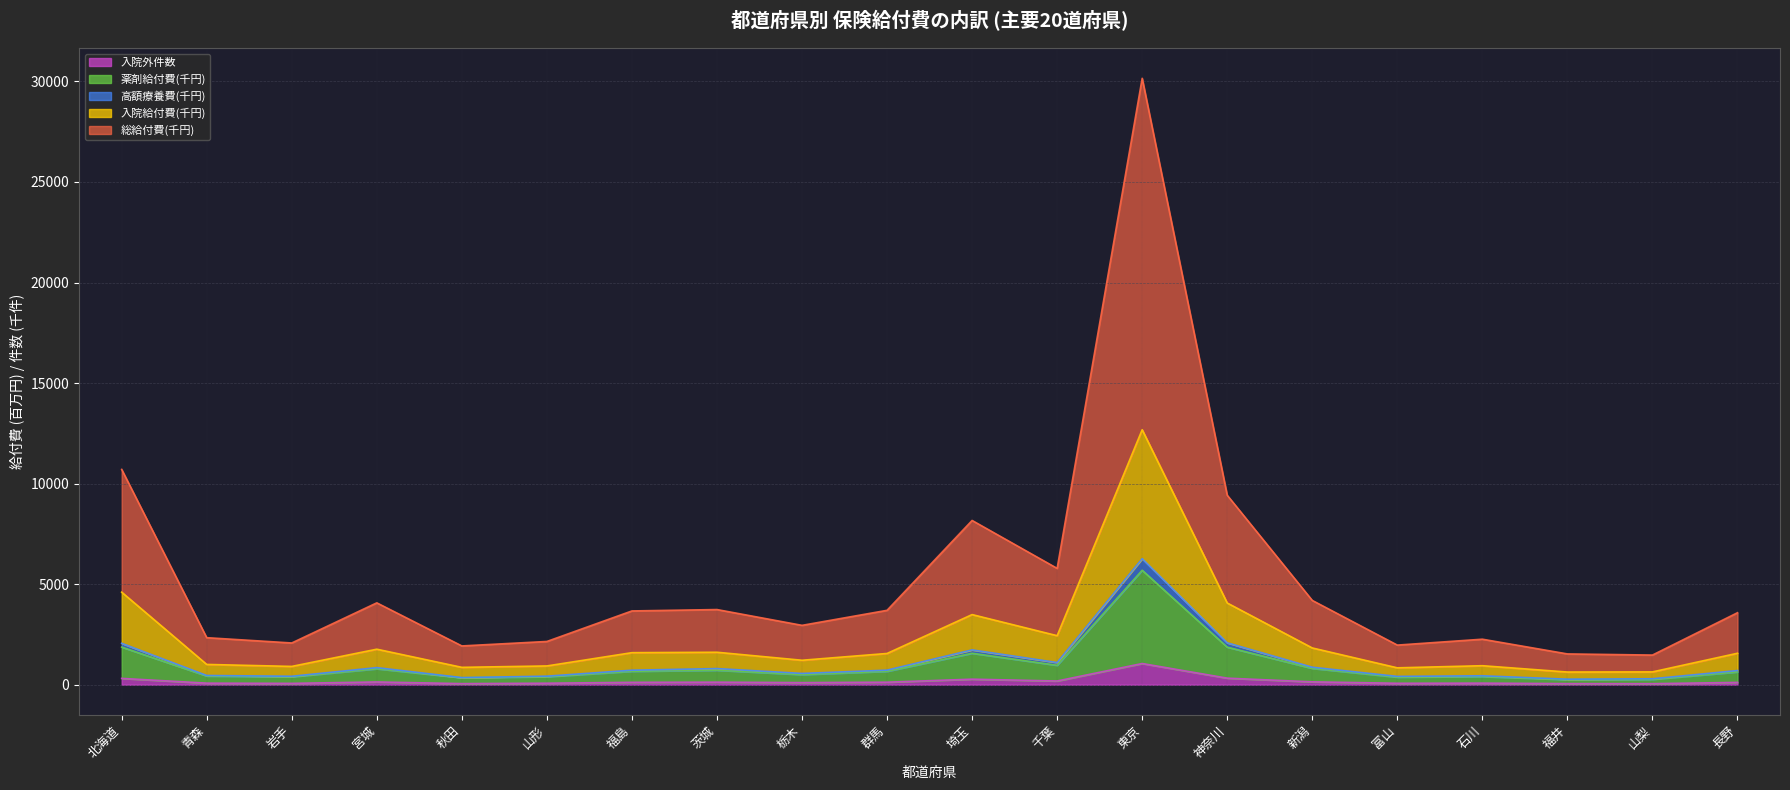

What are all the series names shown in the legend?

入院外件数, 薬剤給付費(千円), 高額療養費(千円), 入院給付費(千円), 総給付費(千円)